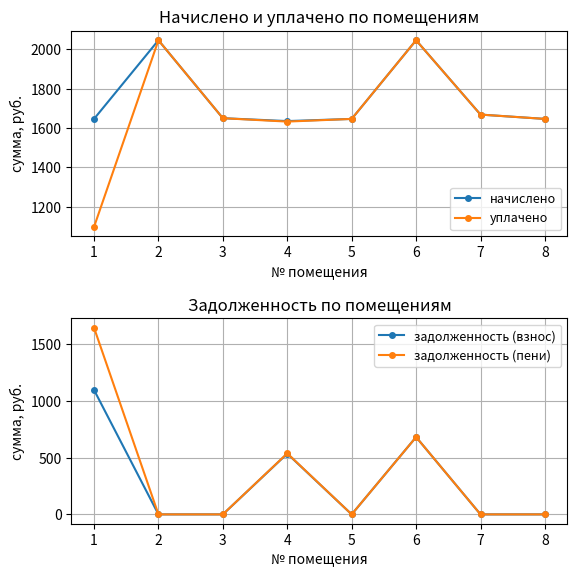

Is this an area chart (filled region under the line)?

No